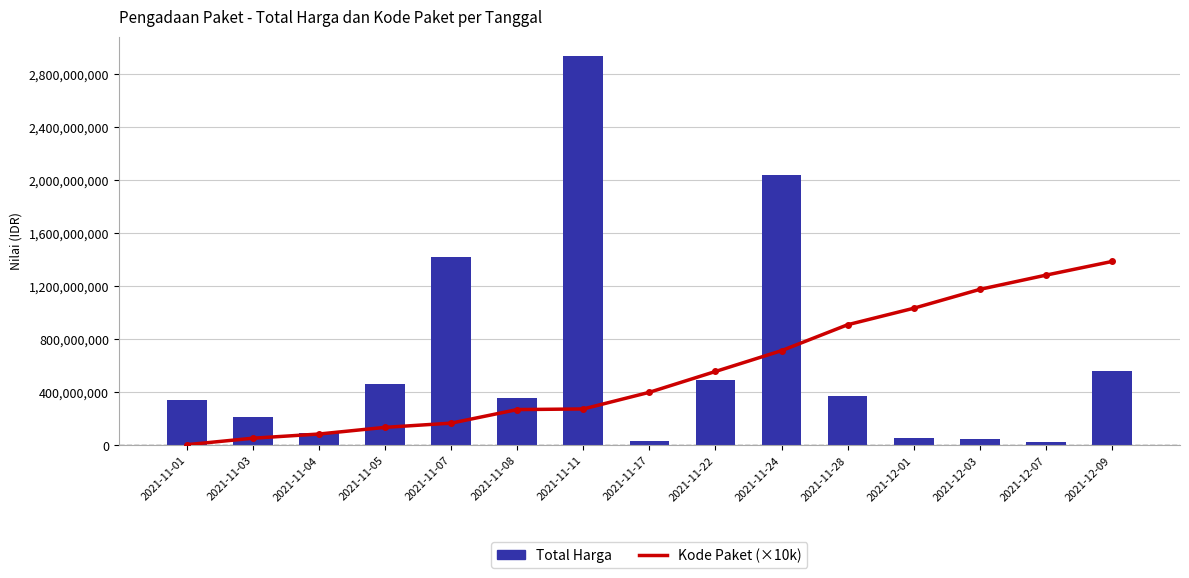

What is the difference between the second highest and second lowest values in the Total Harga series?

2010034900